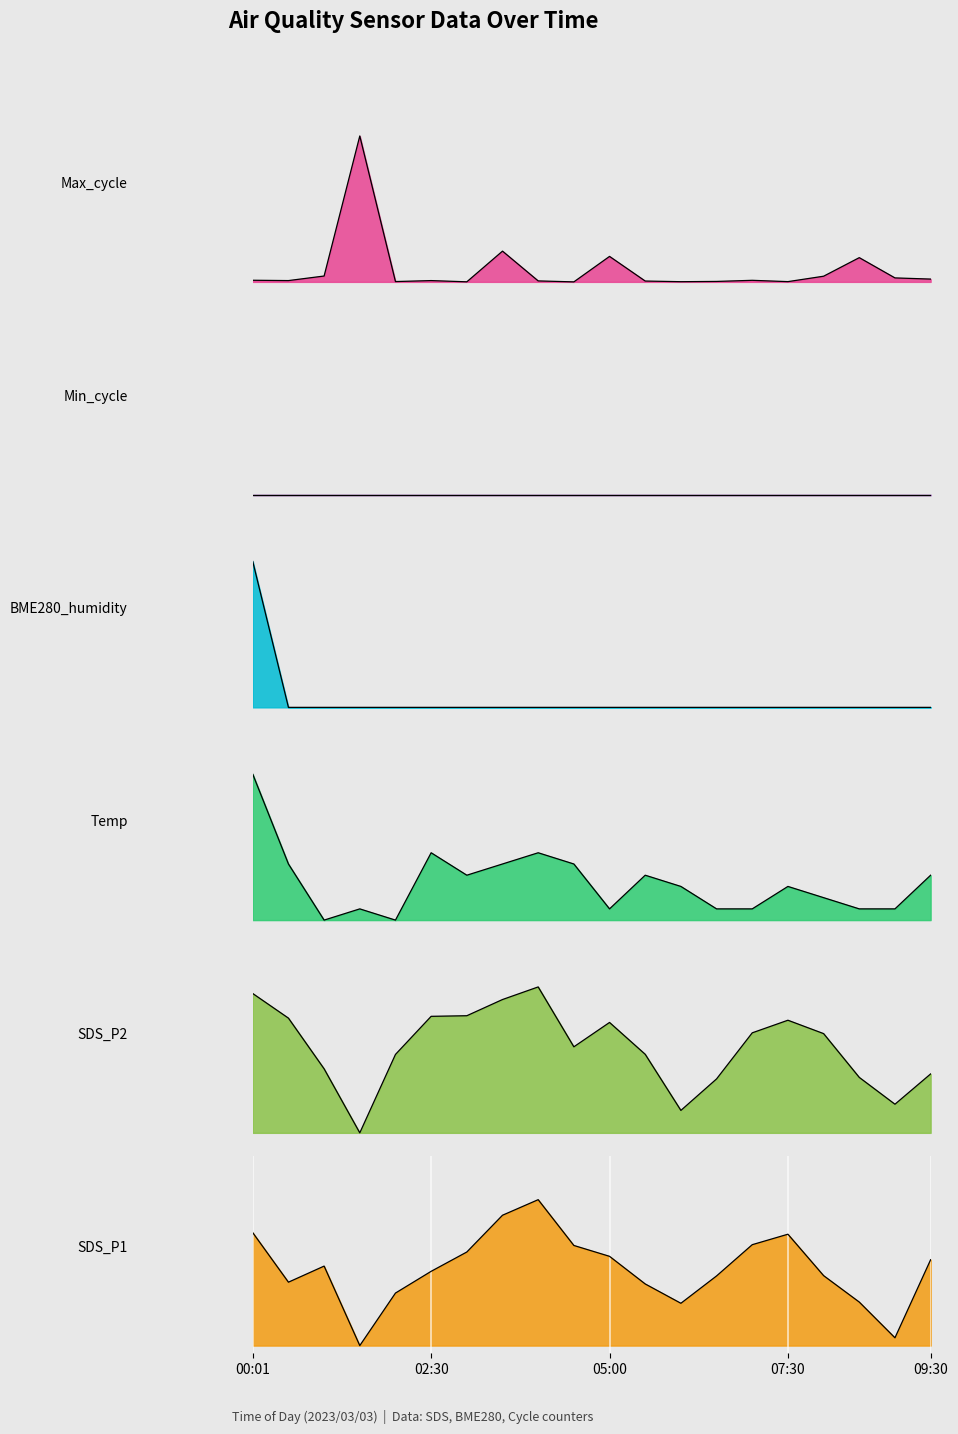

Where is BME280_humidity nearest to the value 0?

00:30